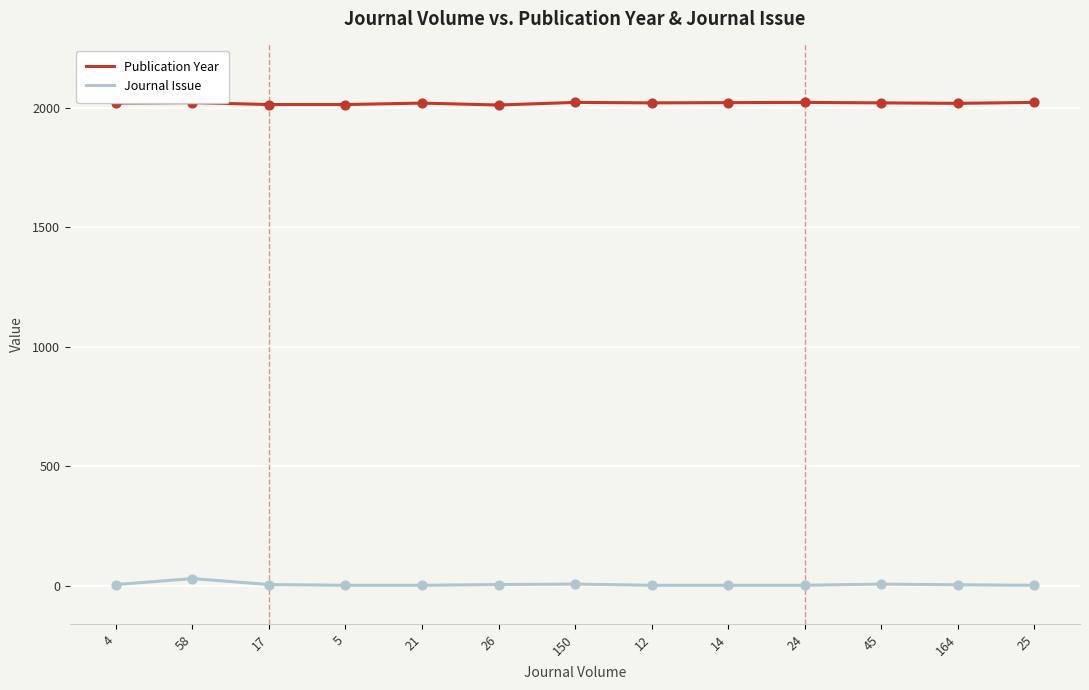

What is the maximum value for Publication Year?

2024